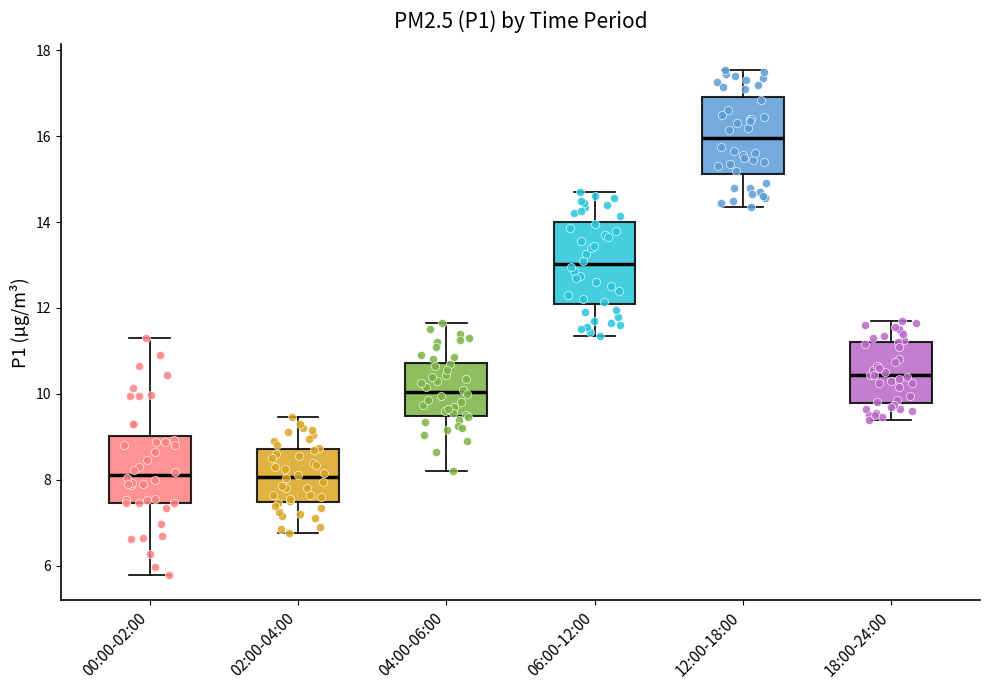

Reading left to right, transcribe this box plot: for each box, give where its median line is, the range the box spans, and where its two whiskers end, as read against the y-axis. The values are not printed on the chart, so give them approximately, as read against the axis.

00:00-02:00: median 8.2, box 7.4 to 9.0, whiskers 5.8 to 11.4
02:00-04:00: median 8.0, box 7.4 to 8.8, whiskers 6.8 to 9.4
04:00-06:00: median 10.0, box 9.4 to 10.8, whiskers 8.2 to 11.6
06:00-12:00: median 13.0, box 12.2 to 14.0, whiskers 11.4 to 14.8
12:00-18:00: median 16.0, box 15.2 to 17.0, whiskers 14.4 to 17.6
18:00-24:00: median 10.4, box 9.8 to 11.2, whiskers 9.4 to 11.8